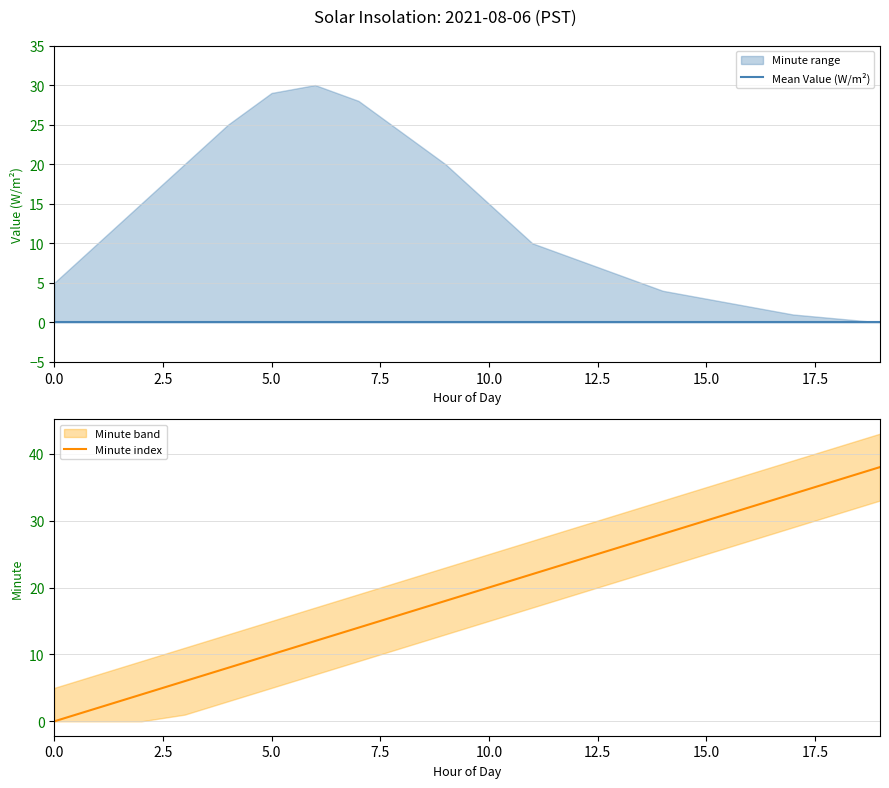

What is the maximum value for Minute index?

38